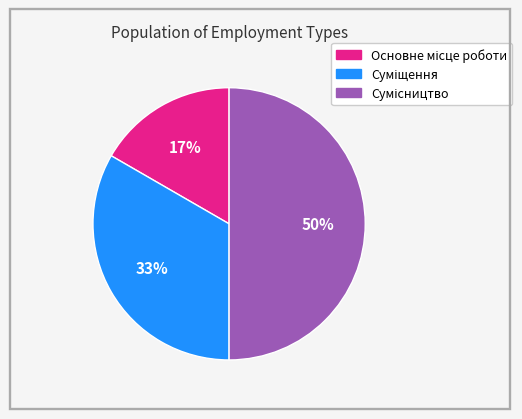

To the nearest percent, what is the average slice percentage?

33%